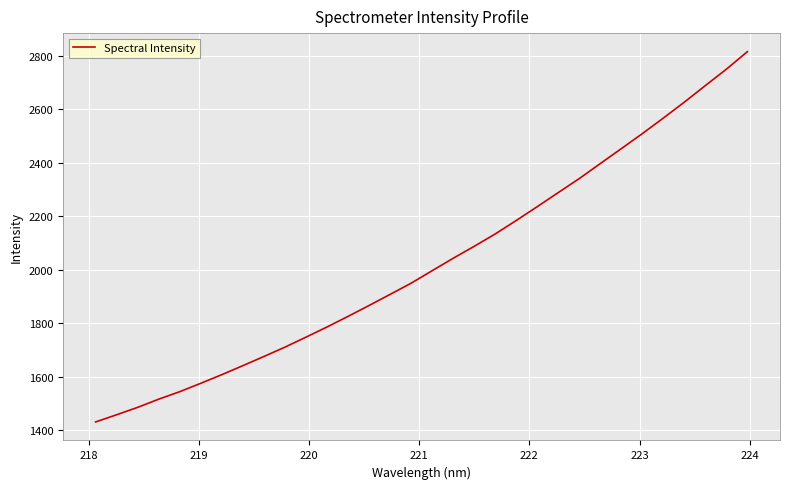

What is the difference between the maximum and minimum values?

1384.0